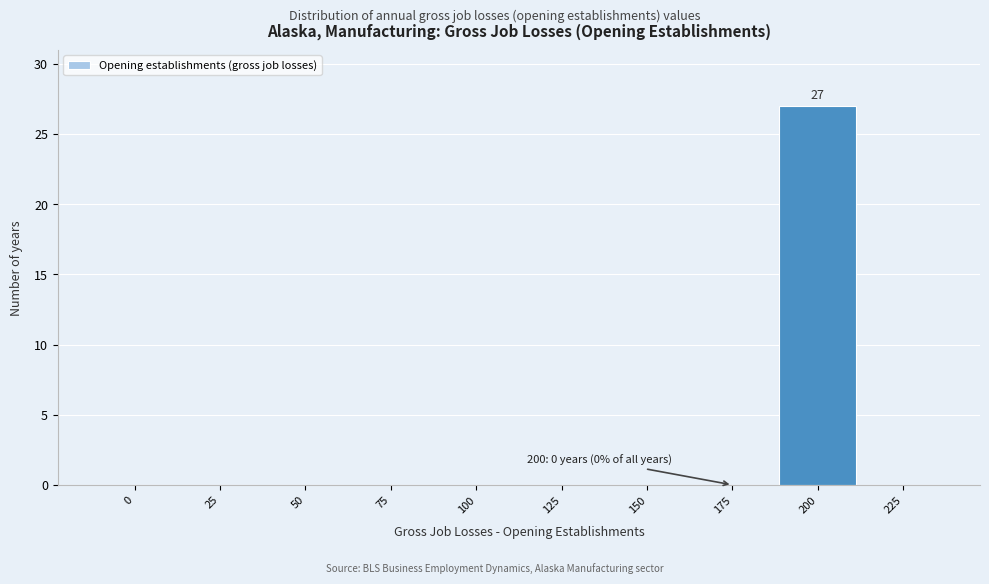

Reading left to right, transcribe all the data shown in this chart.

0=0	25=0	50=0	75=0	100=0	125=0	150=0	175=0	200=27	225=0